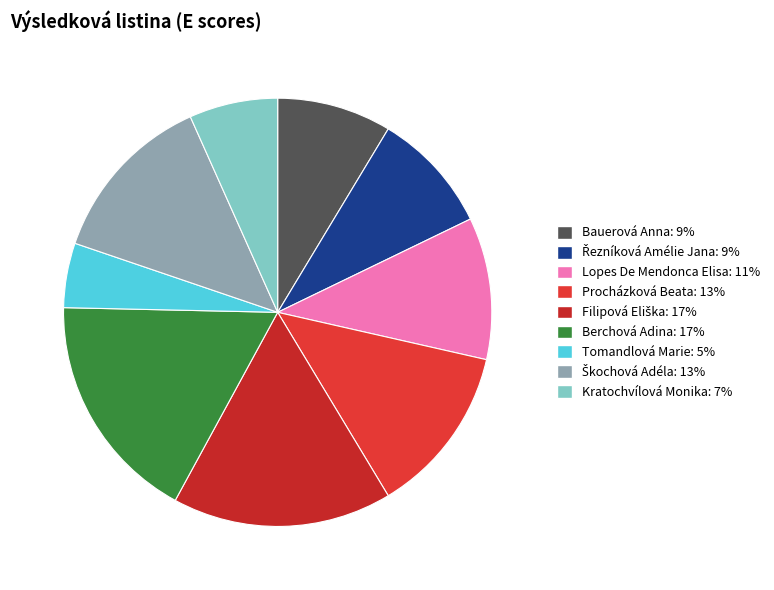

Which slice is the smallest?

Tomandlová Marie